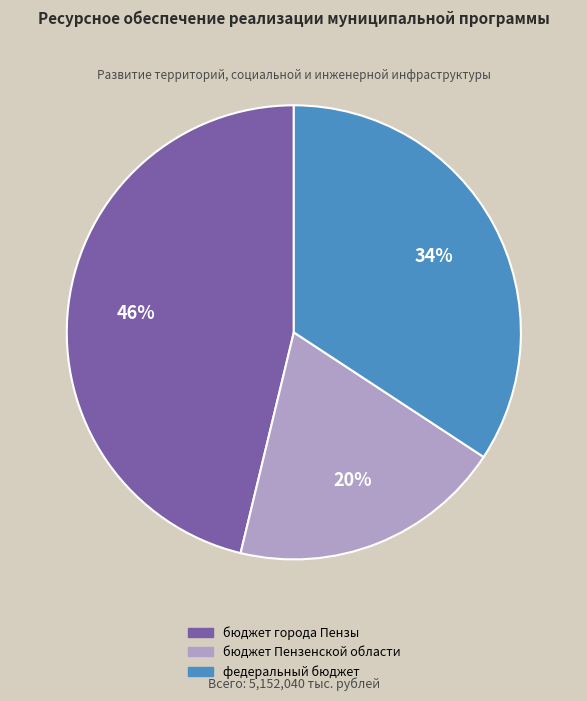

Count the number of slices in the pie.

3